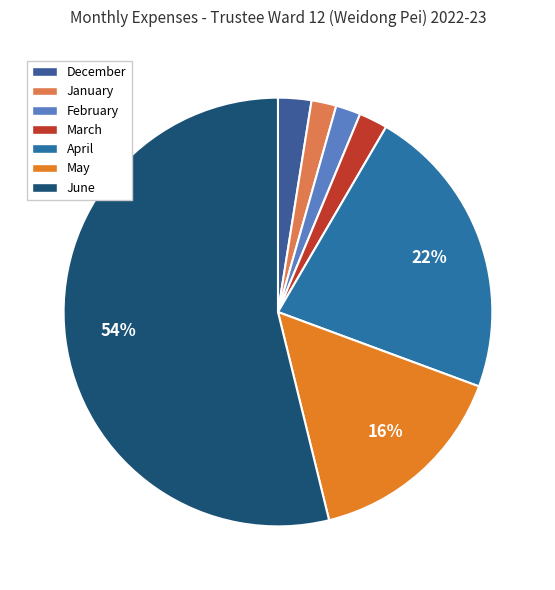

How many slices are in this pie chart?

7